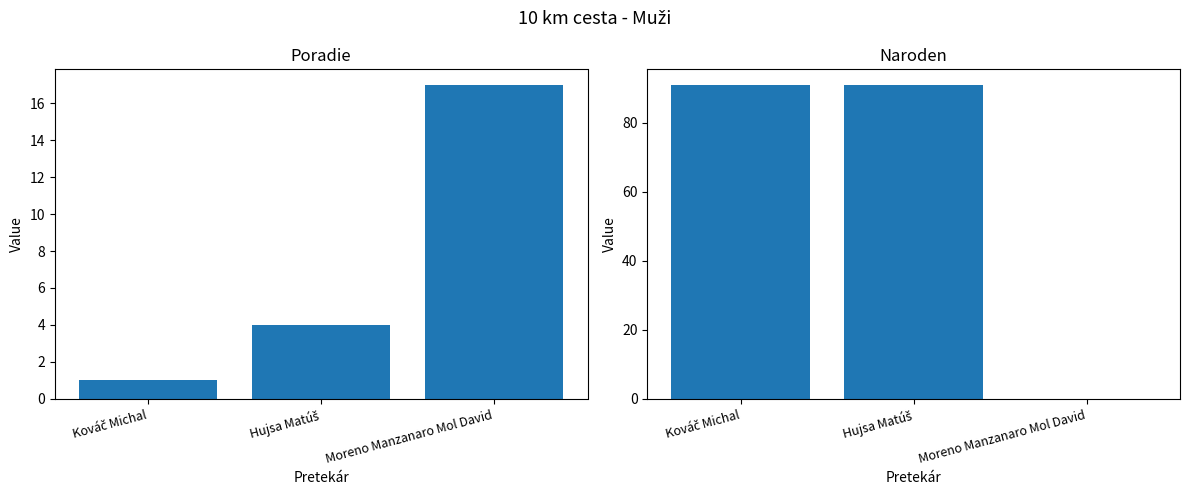

At which category is the sum across all series the highest?

Hujsa Matúš